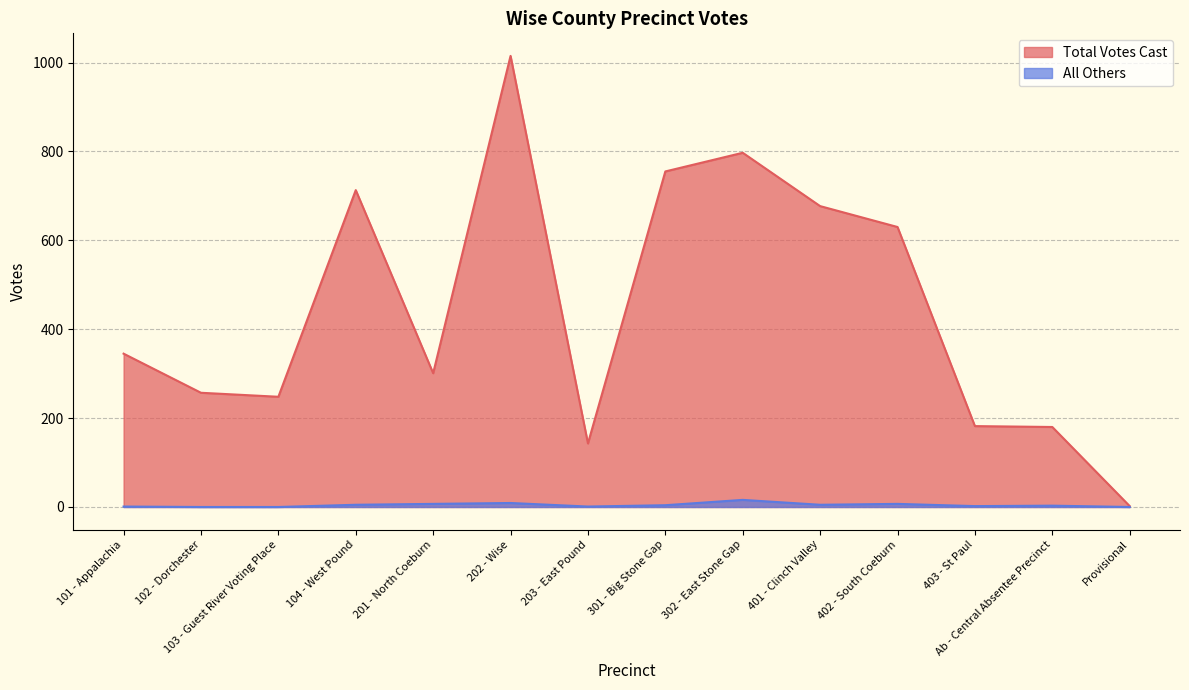

Which series has the largest total across all categories?

Total Votes Cast